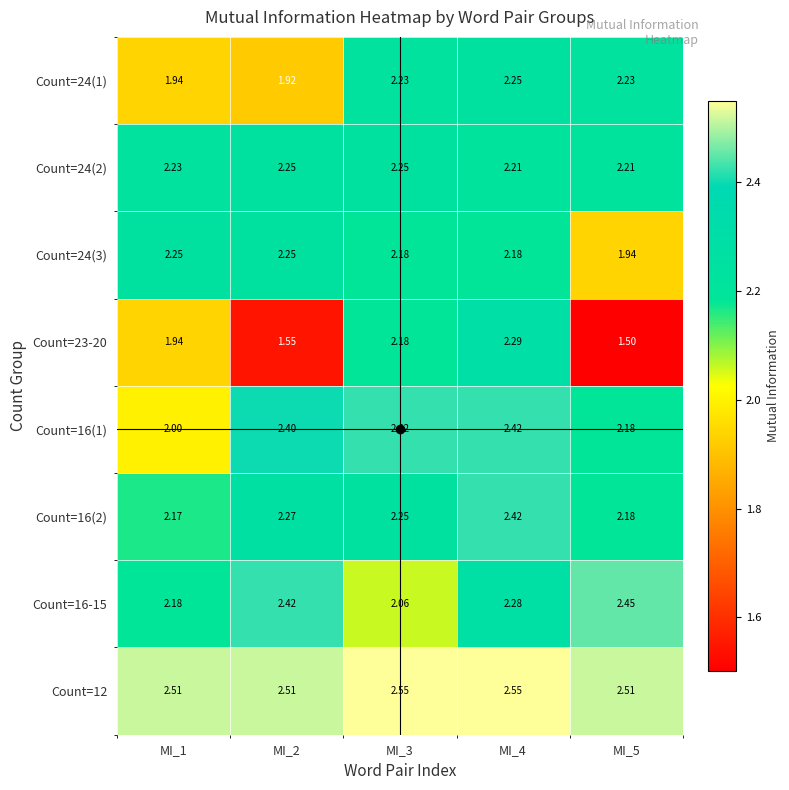

Is the value of Count=24(3) at MI_5 greater than the value of Count=24(1) at MI_3?

No